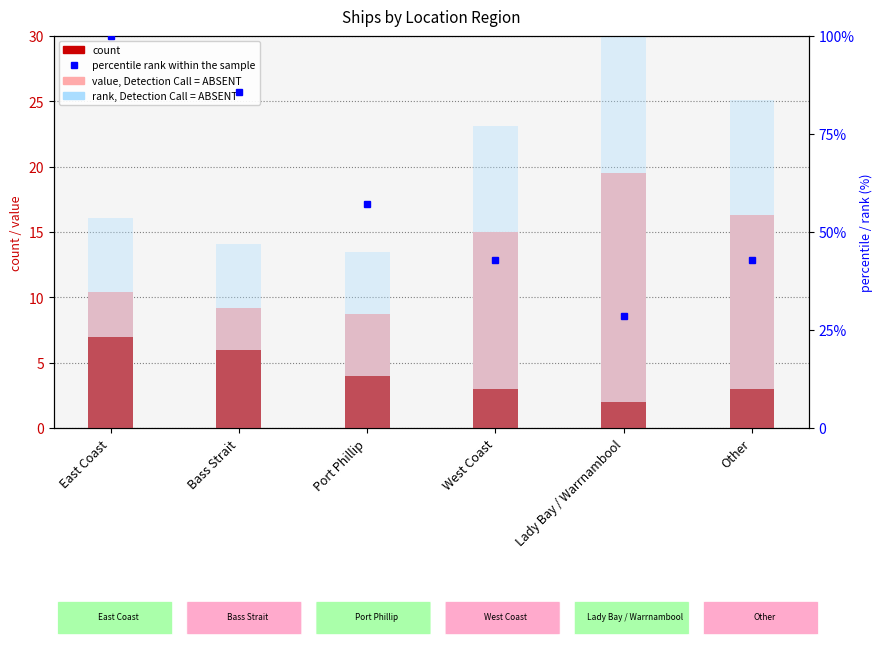

What value does the value, Detection Call = ABSENT series have at Port Phillip?

8.8